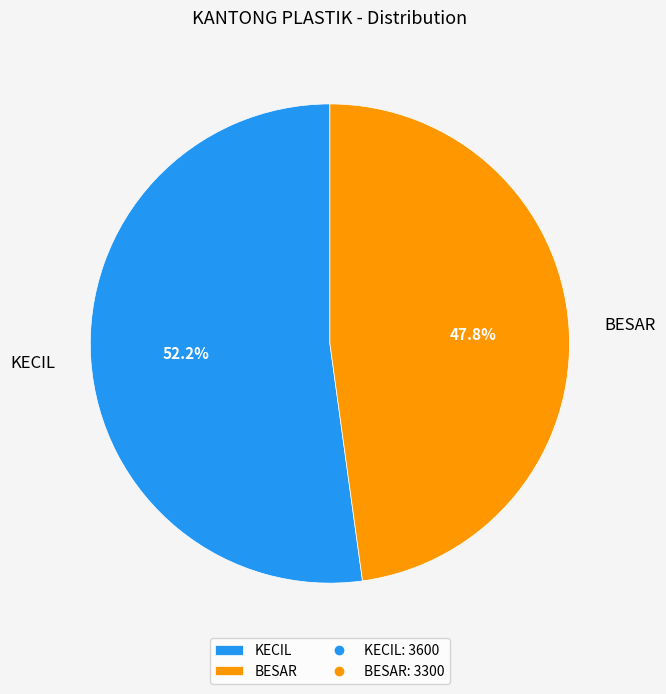

What is the majority slice?

KECIL